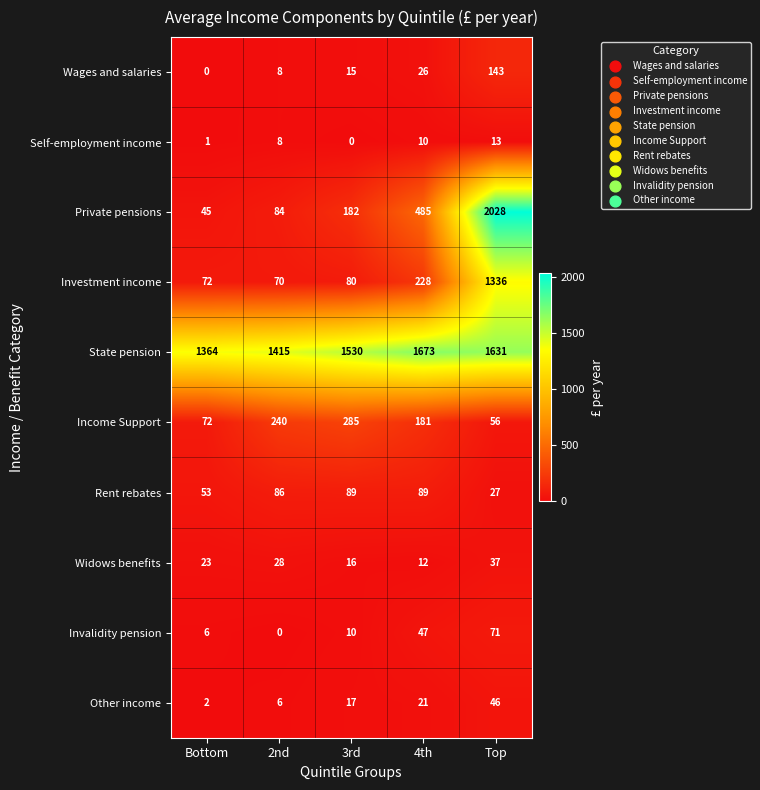

What is the total value across all series at Top?

5388